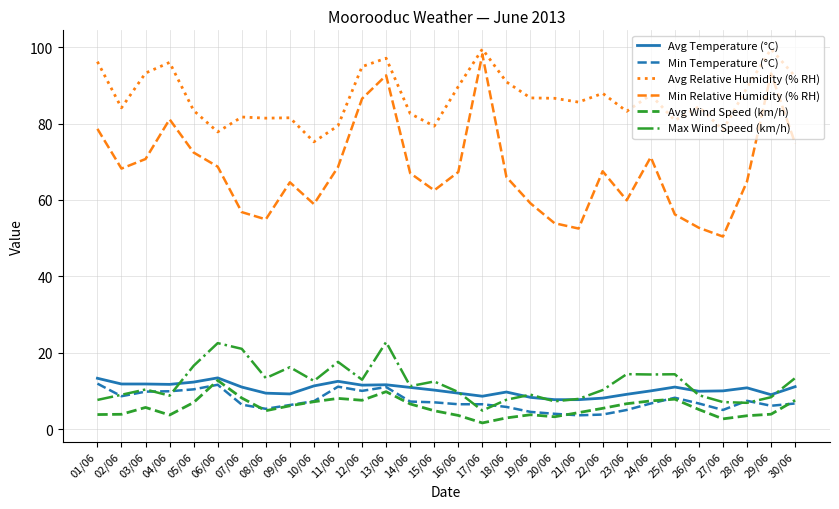

Rank the series at 23/06 from highest to lowest value.

Avg Relative Humidity (% RH), Min Relative Humidity (% RH), Max Wind Speed (km/h), Avg Temperature (°C), Avg Wind Speed (km/h), Min Temperature (°C)